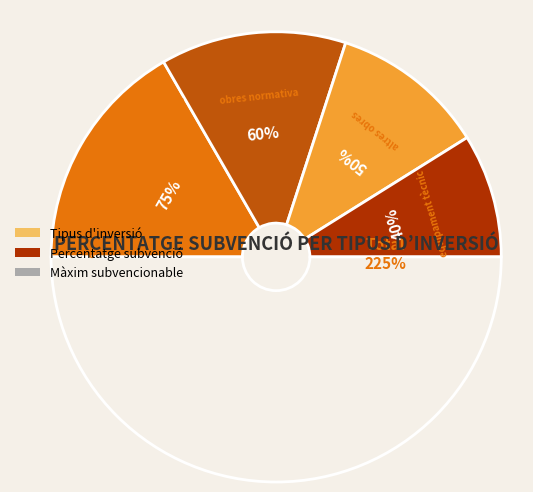

What is the largest slice in the pie chart?

estudis d’impacte acústic i instal·lació